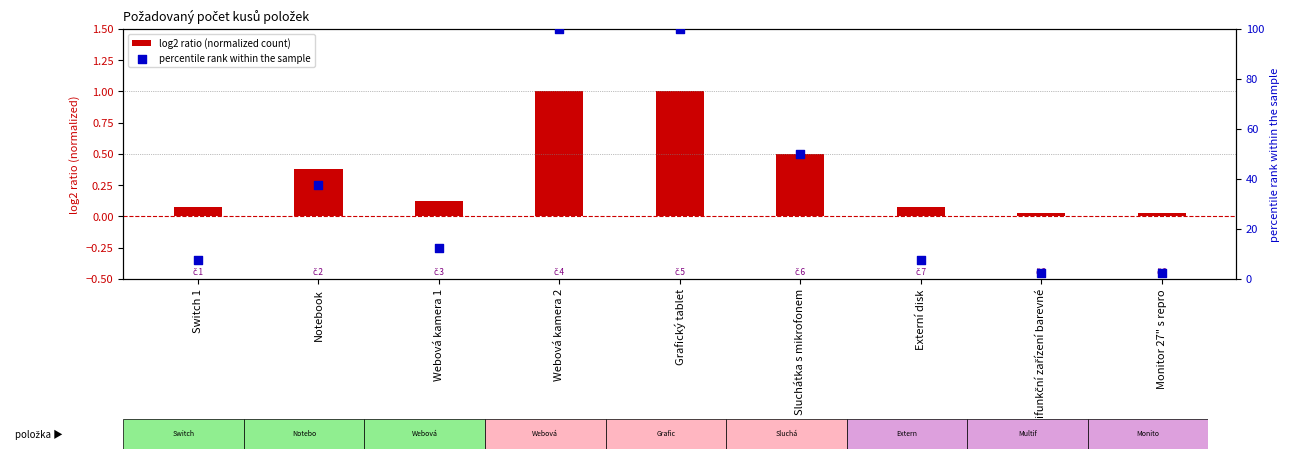

At how many categories does at least one series exceed 77?

2